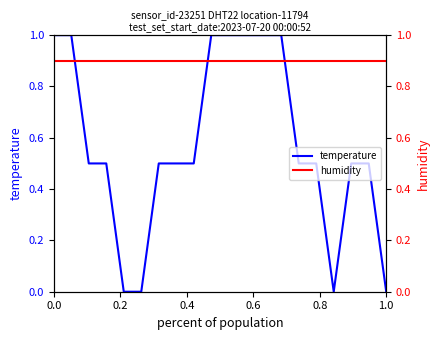

What is the highest value of the temperature series?

1.0